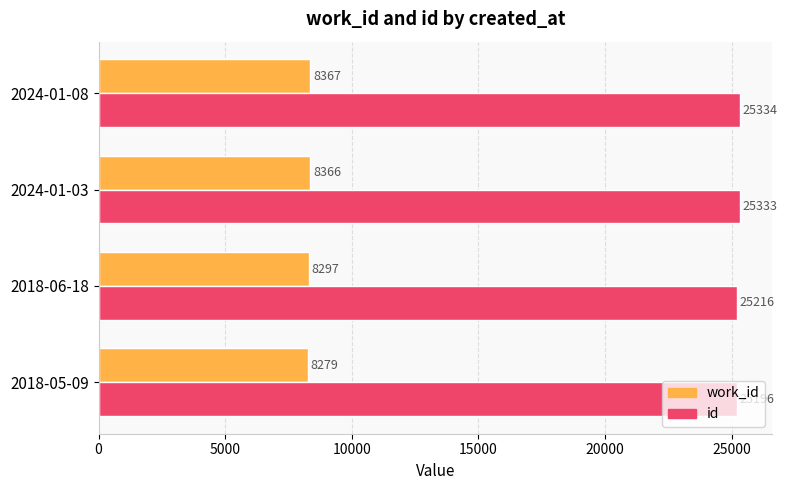

What is the spread (max minus min) of values at 2018-06-18?

16919